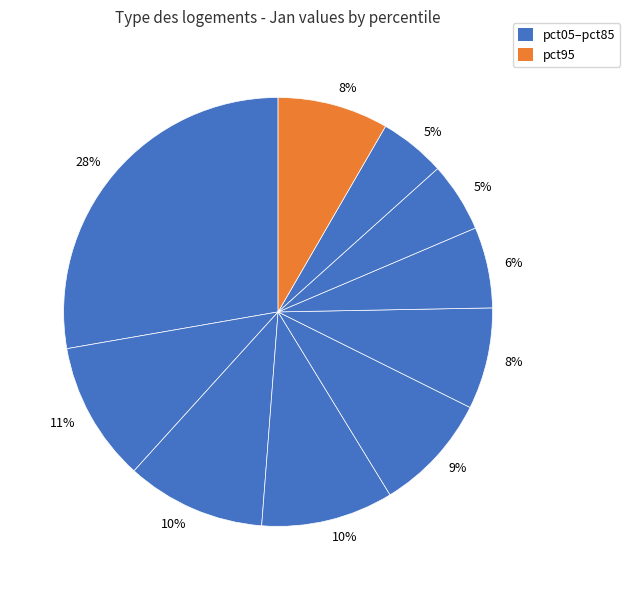

Which category has the biggest portion of the pie?

pct05